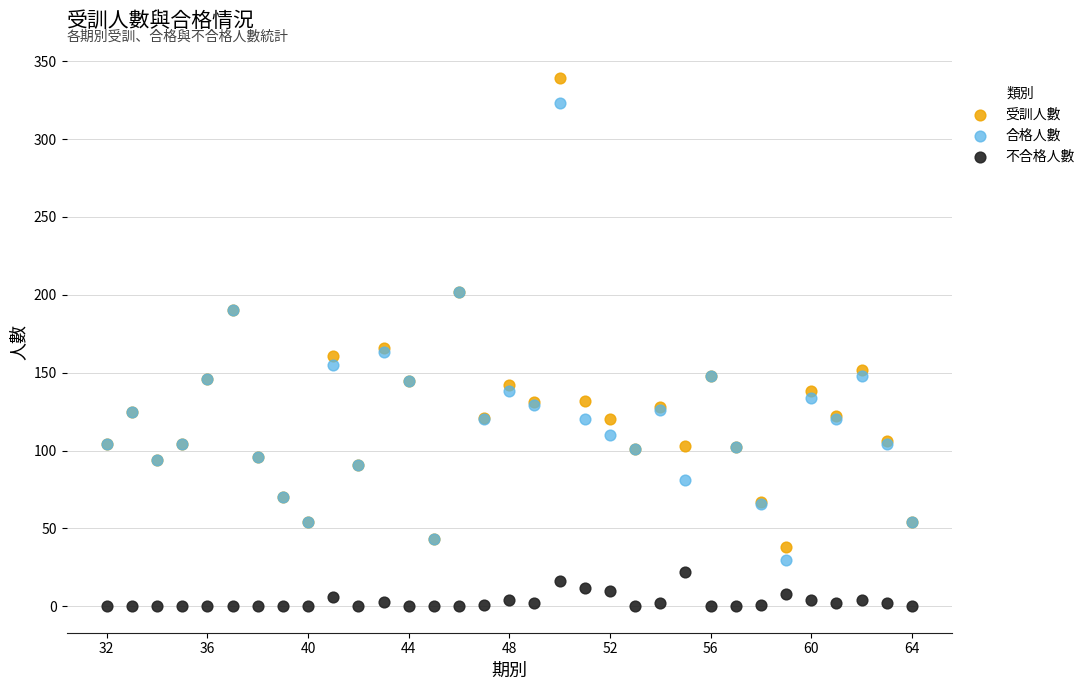

Which series reaches the minimum Y coordinate?

不合格人數